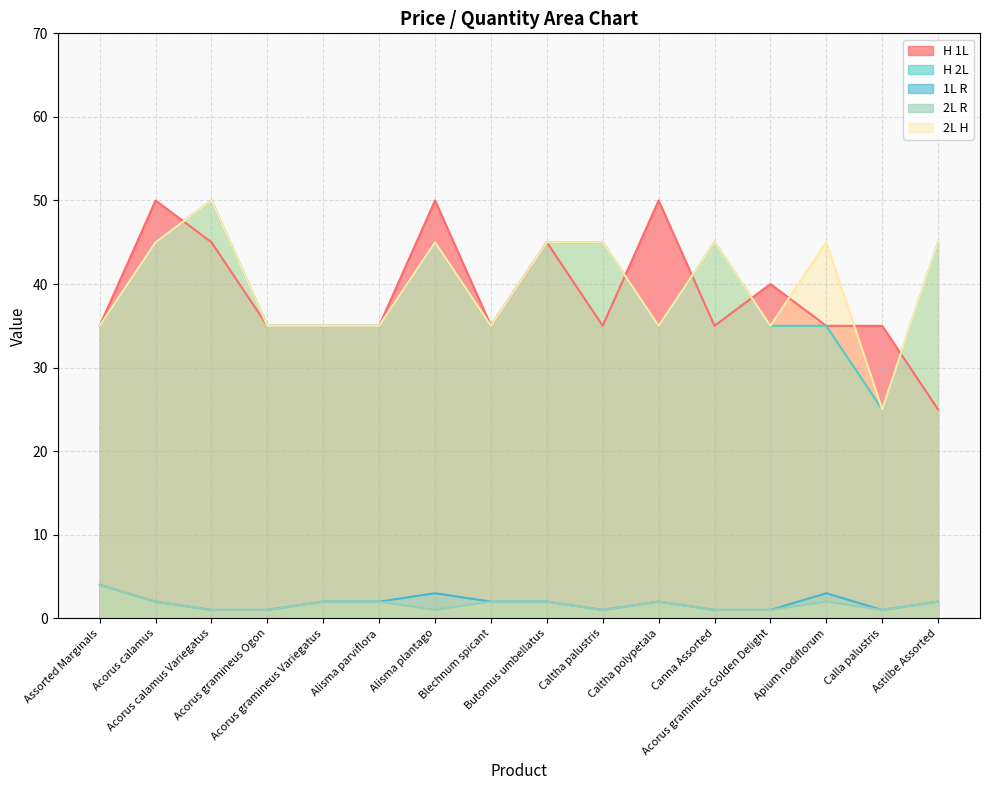

At which label does 2L H first exceed 45?

Acorus calamus Variegatus